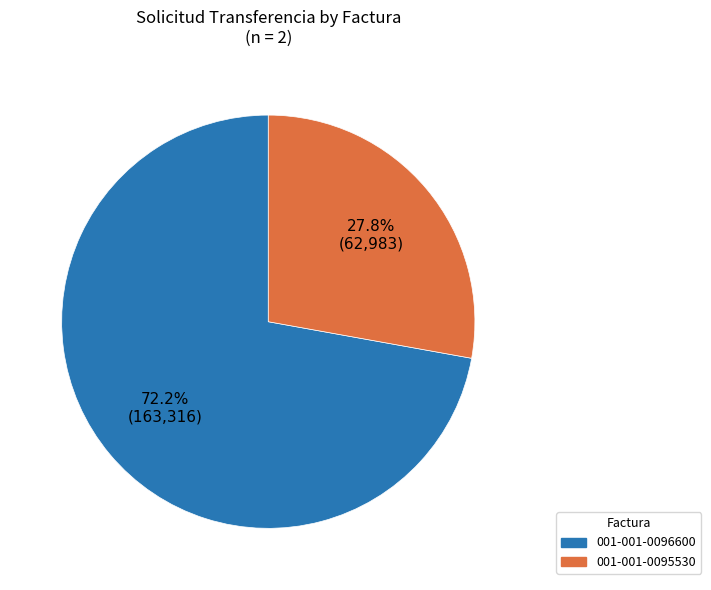

To the nearest percent, what is the combined percentage of 001-001-0096600 and 001-001-0095530?

100%